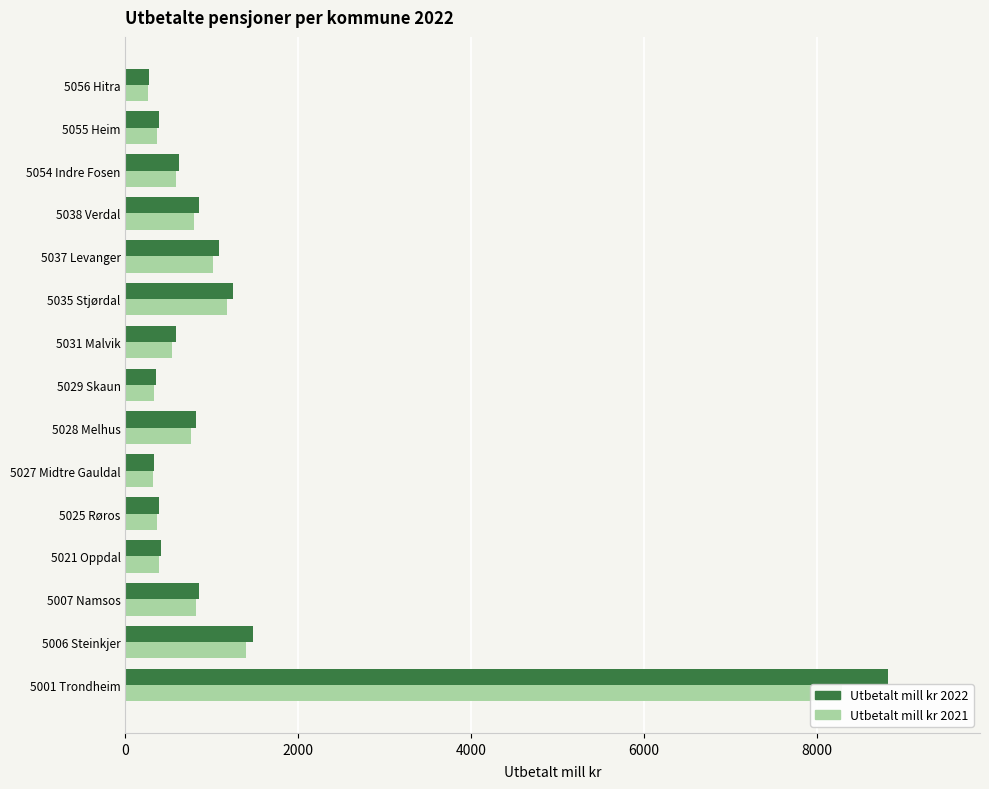

The value of Utbetalt mill kr 2021 at 5031 Malvik is 913.9. True or false?

False